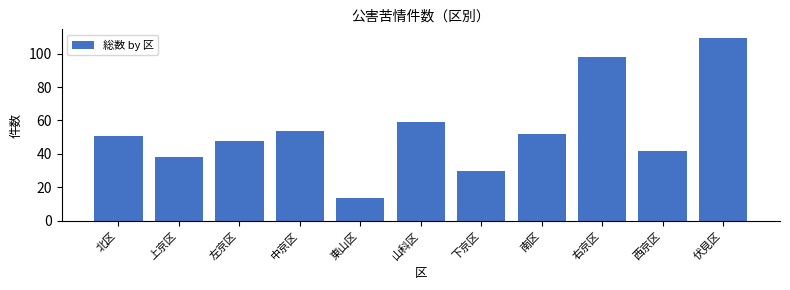

Reading left to right, extract all data points from this chart.

51	38	48	54	14	59	30	52	98	42	109